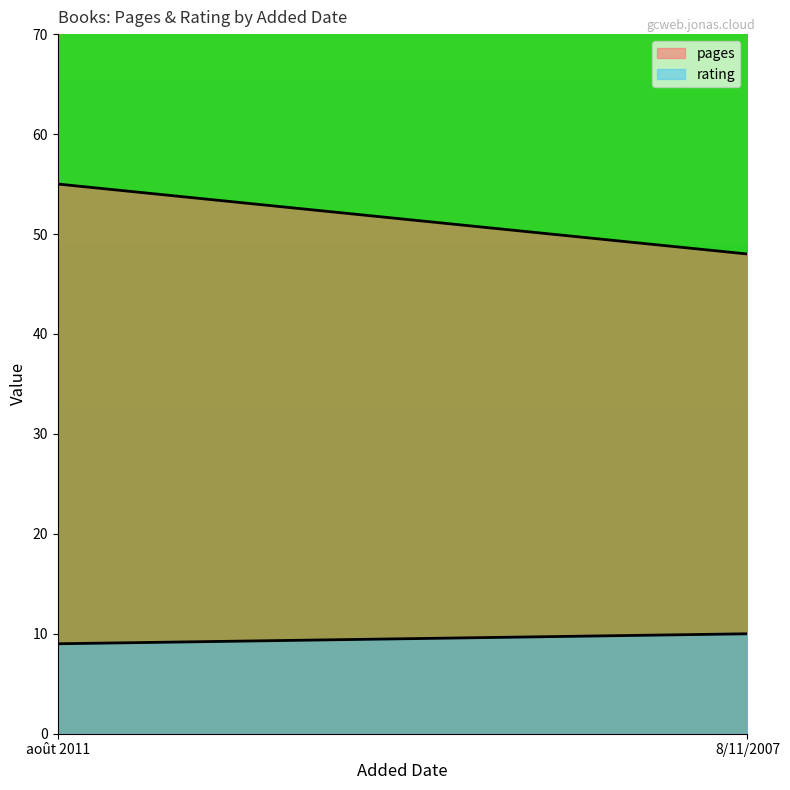

What are all the series names shown in the legend?

pages, rating